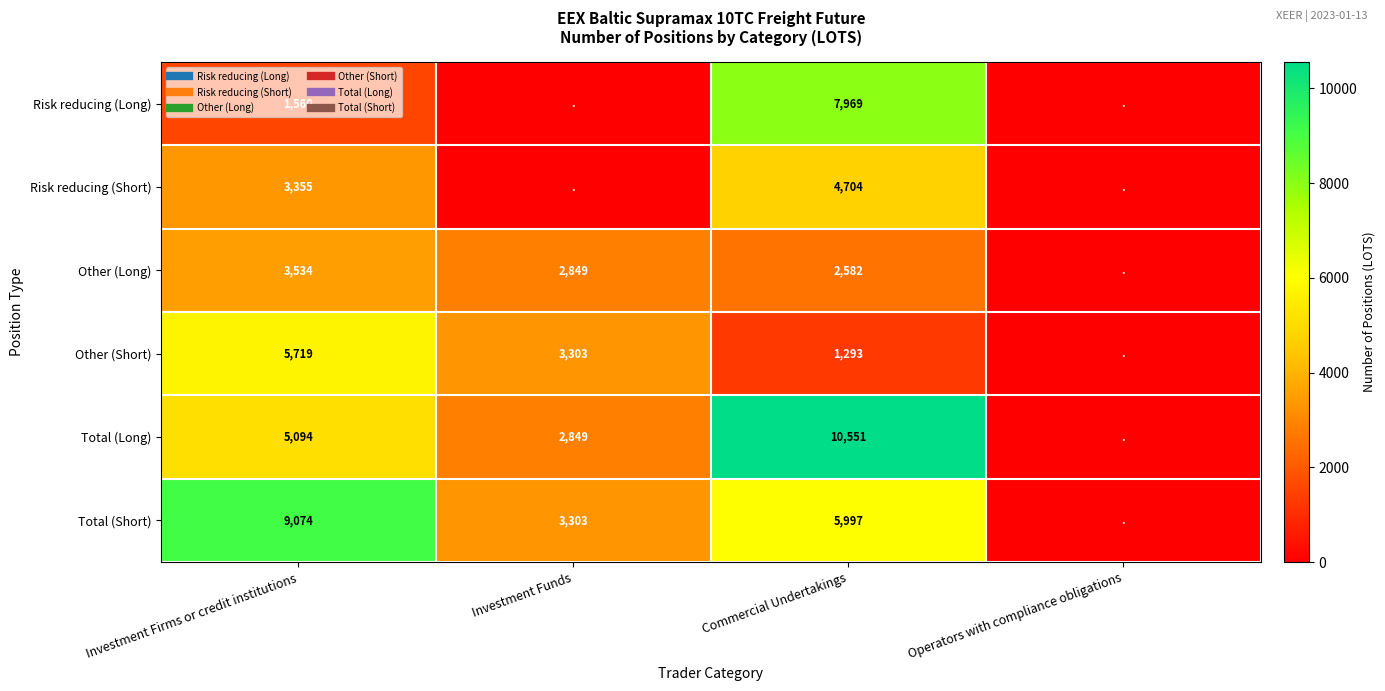

The value of Total (Short) at Commercial Undertakings is 9884. True or false?

False